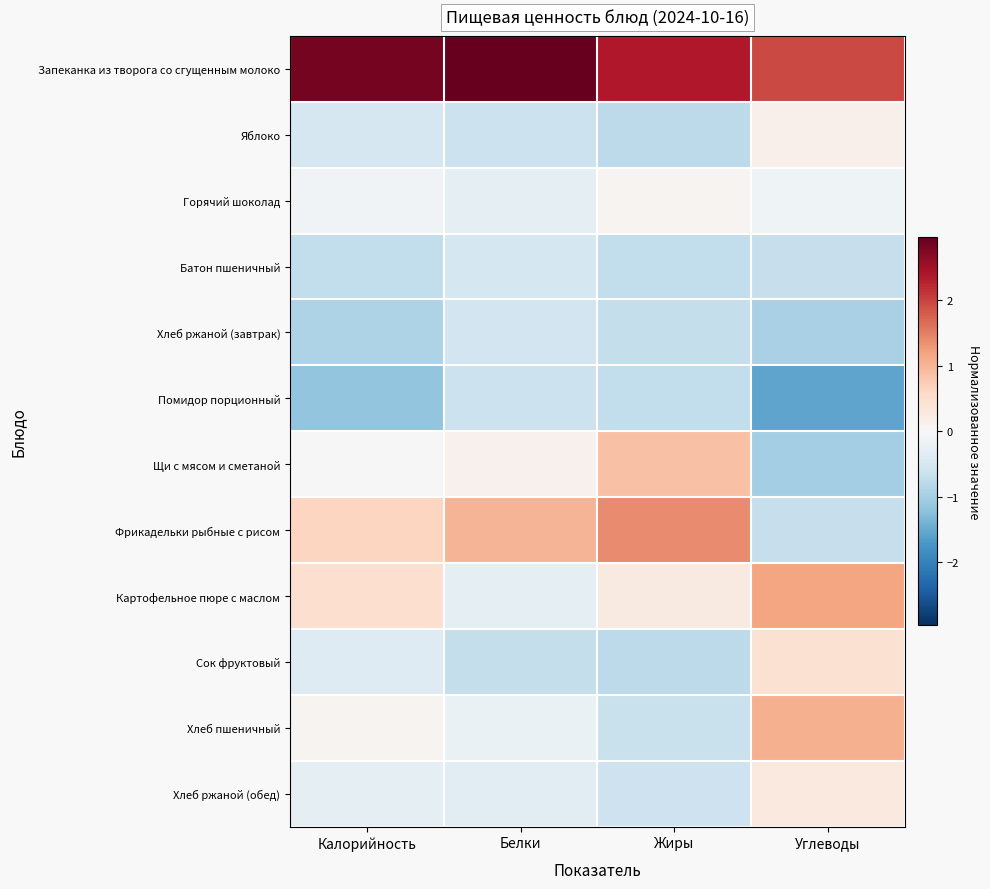

What is the greatest value displayed?

3.0